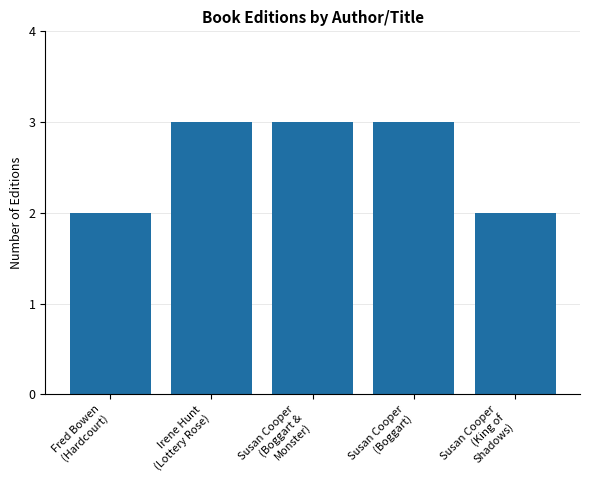

What is the maximum value shown in the chart?

3